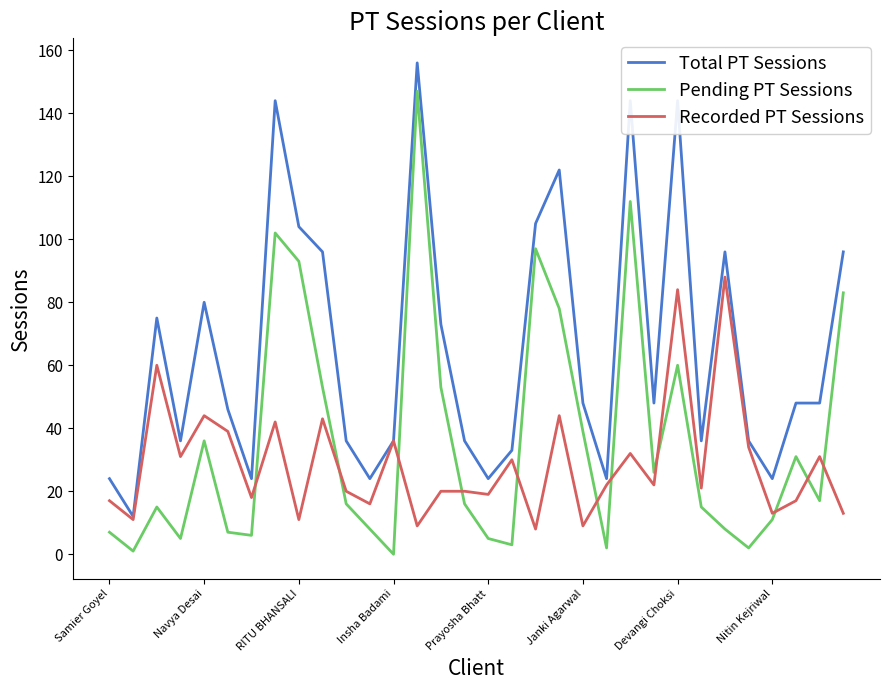

True or false: Total PT Sessions and Pending PT Sessions intersect in this chart.

False